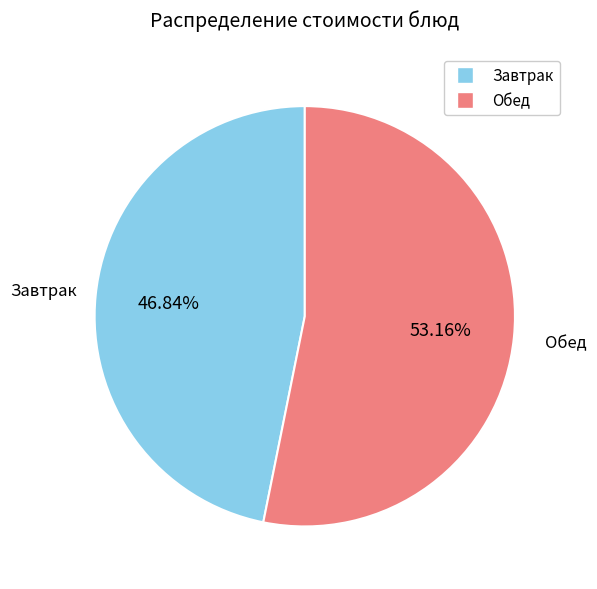

Is there a majority slice in this chart?

Yes